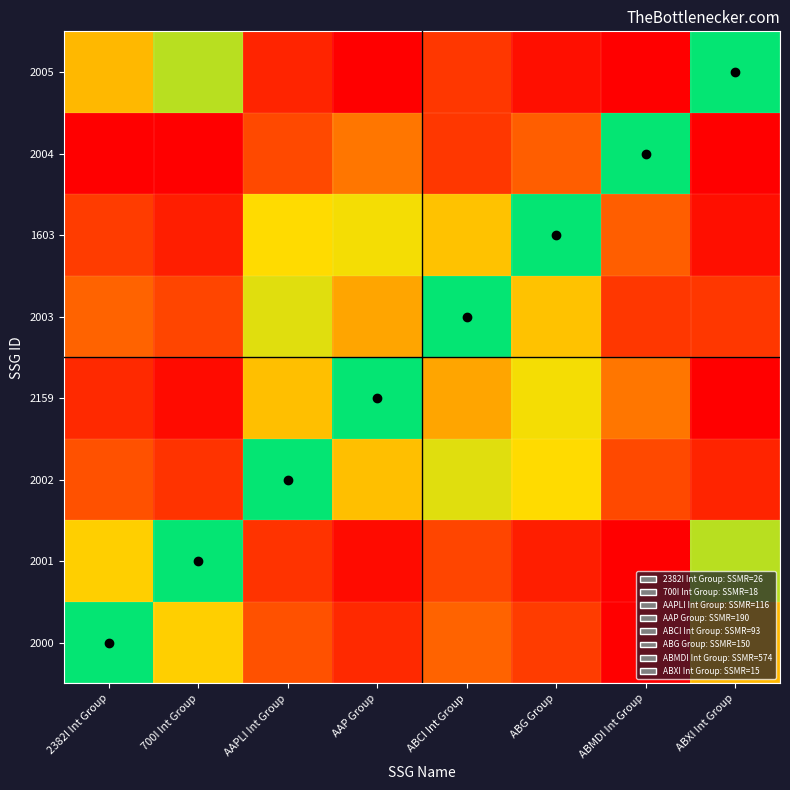

How many categories are shown in the chart?

8